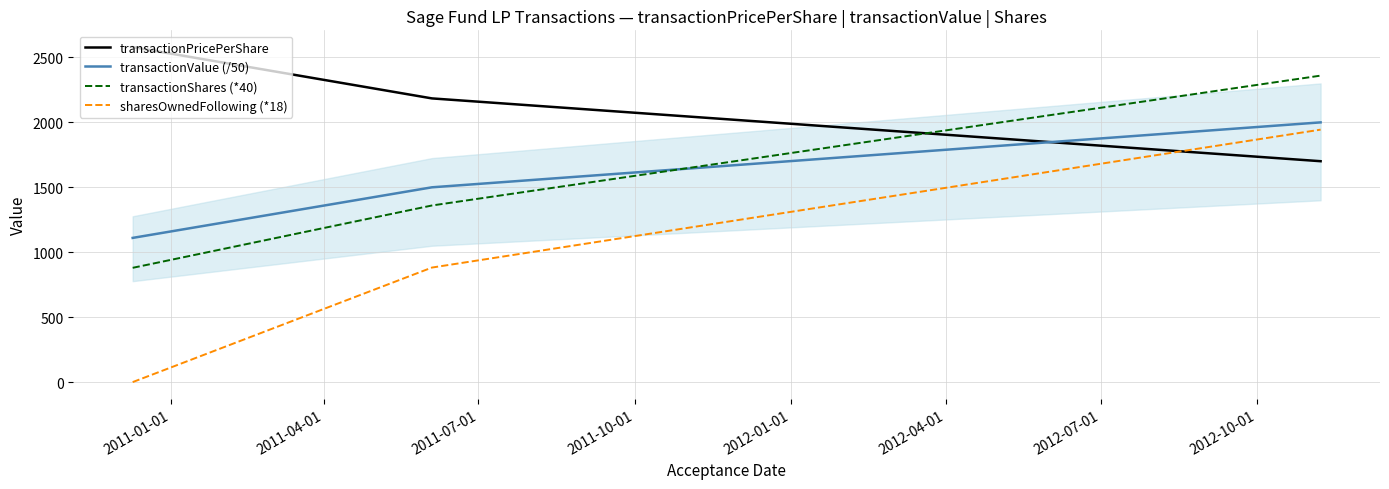

What is the maximum value for transactionShares (*40)?

2360.0